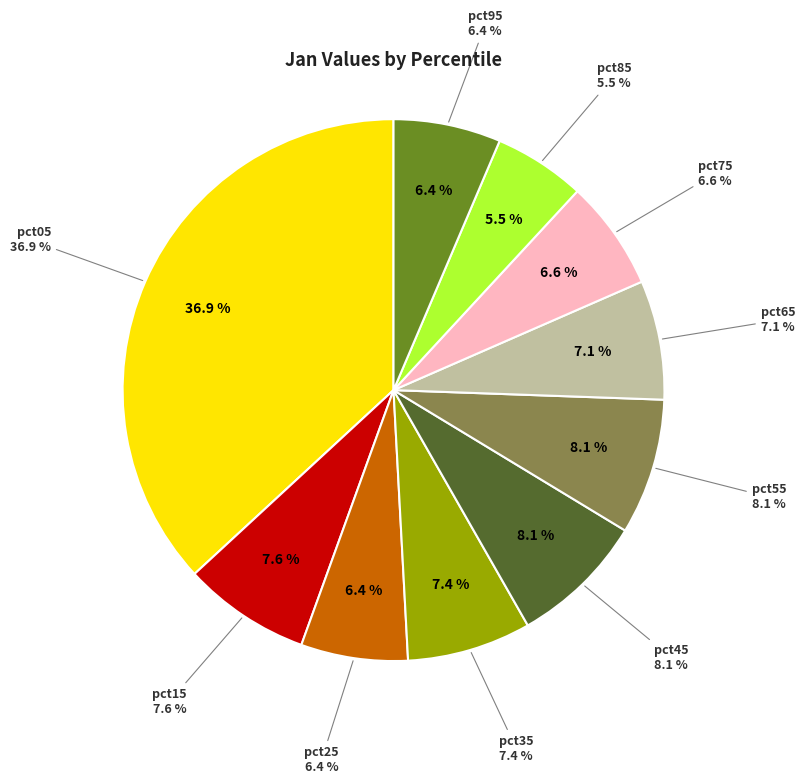

Which slice is the largest?

pct05